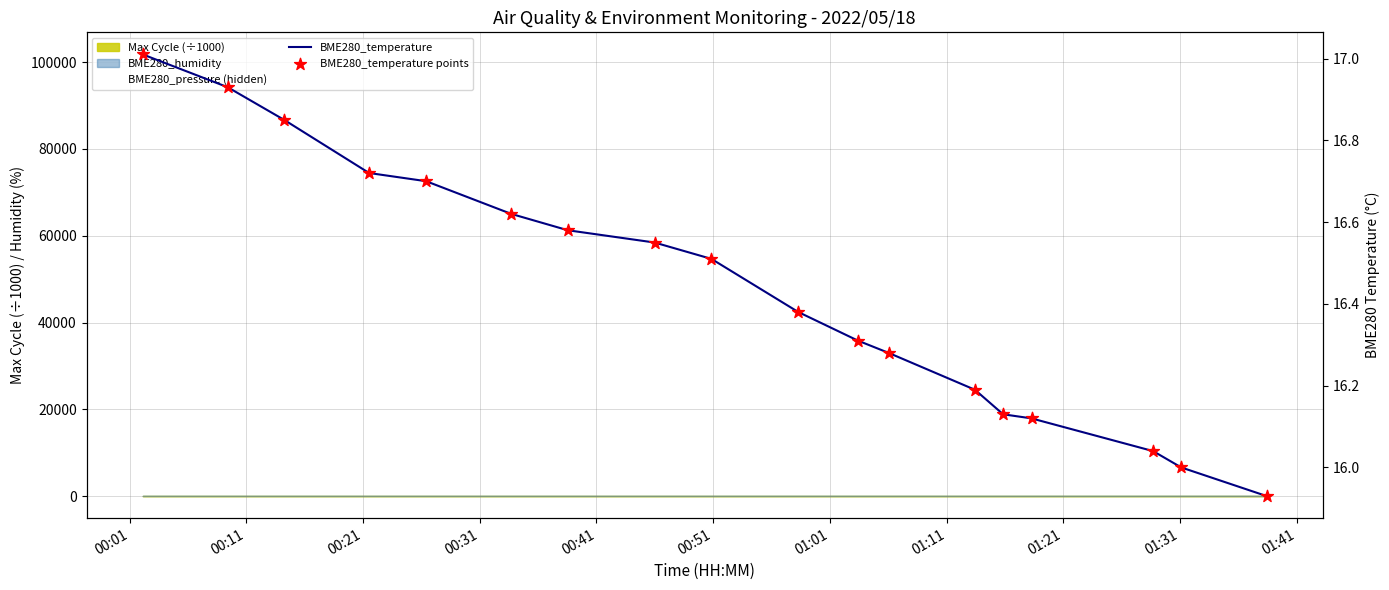

At which category is the sum across all series the highest?

00:01